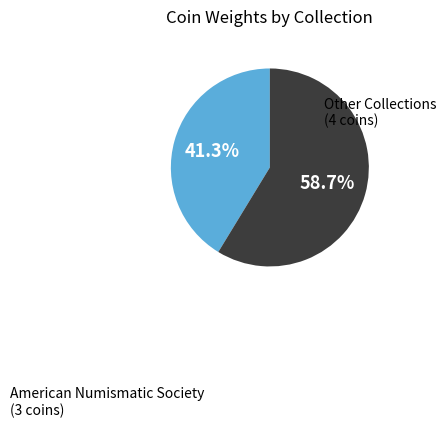

Is there a majority slice in this chart?

Yes